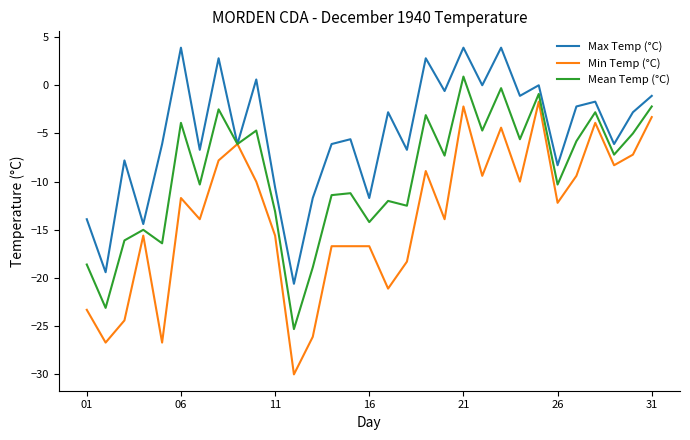

Which series has the widest spread of values?

Min Temp (°C)